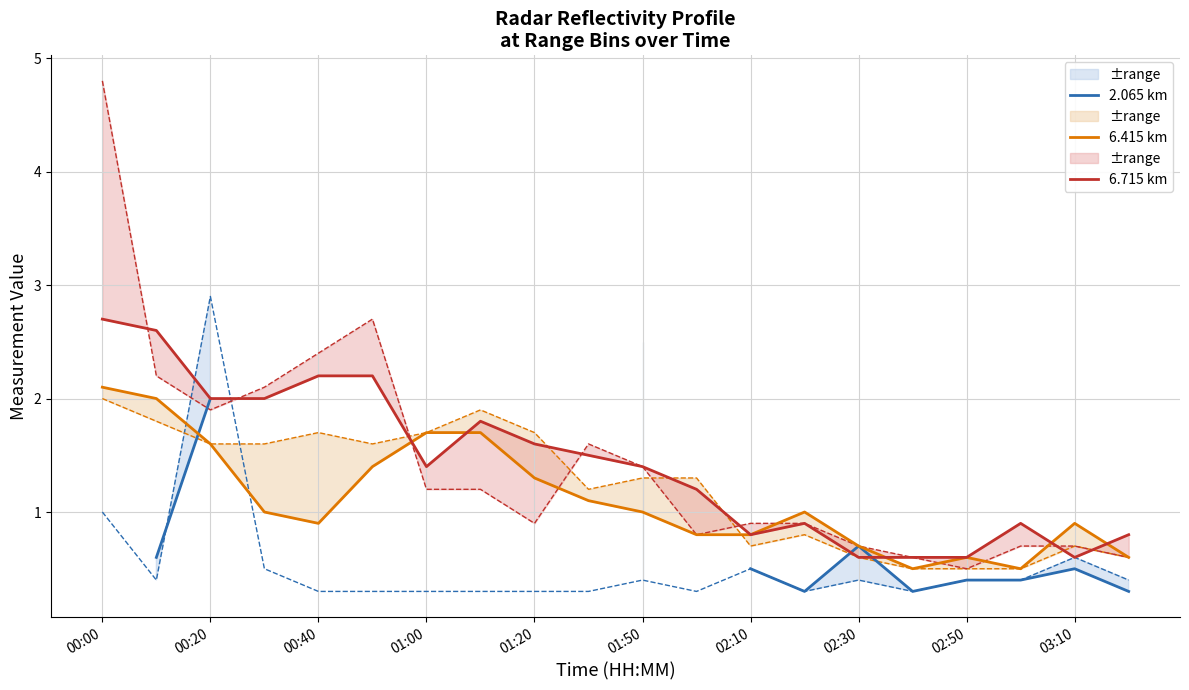

True or false: 2.065 km and 6.415 km intersect in this chart.

True